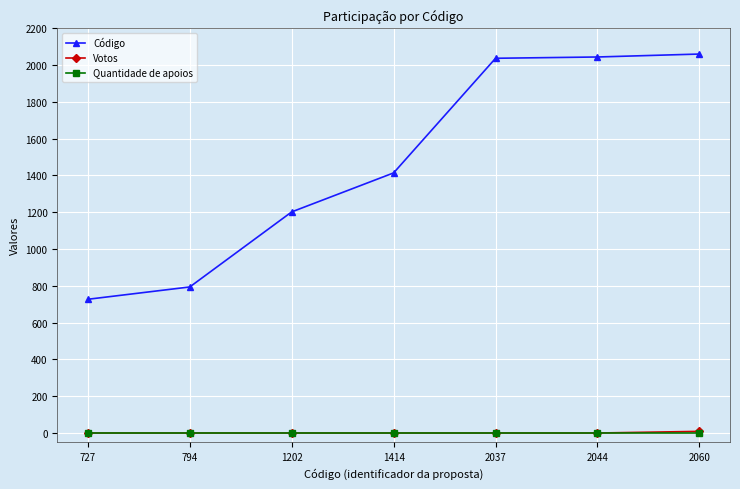

True or false: Quantidade de apoios and Código cross at least once.

False